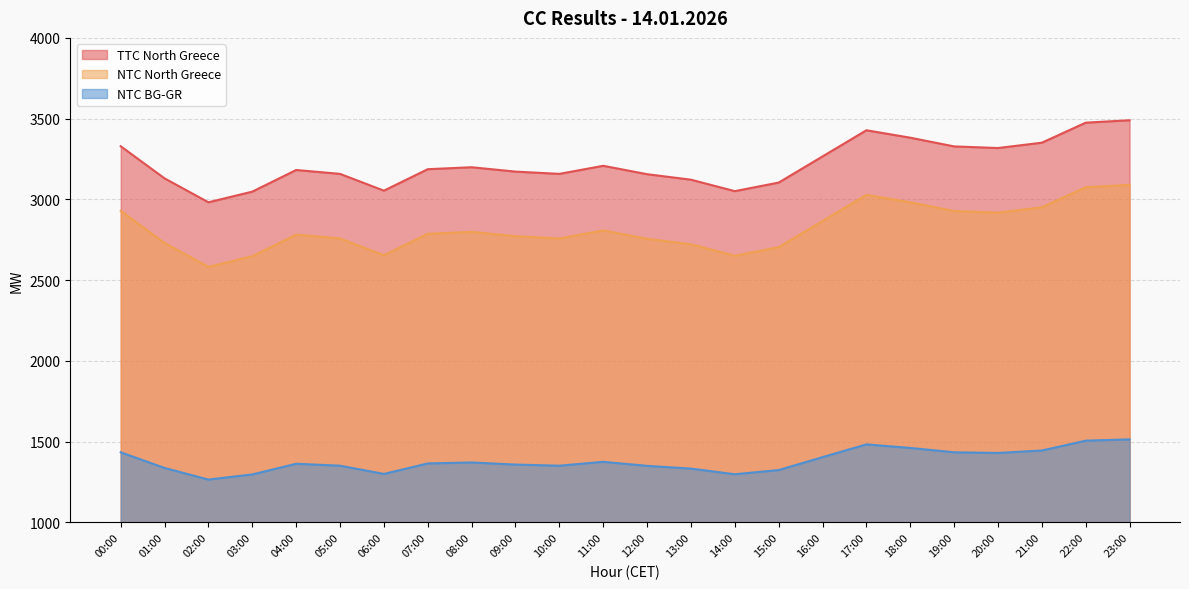

What is the label of the 13th point from the right?

11:00